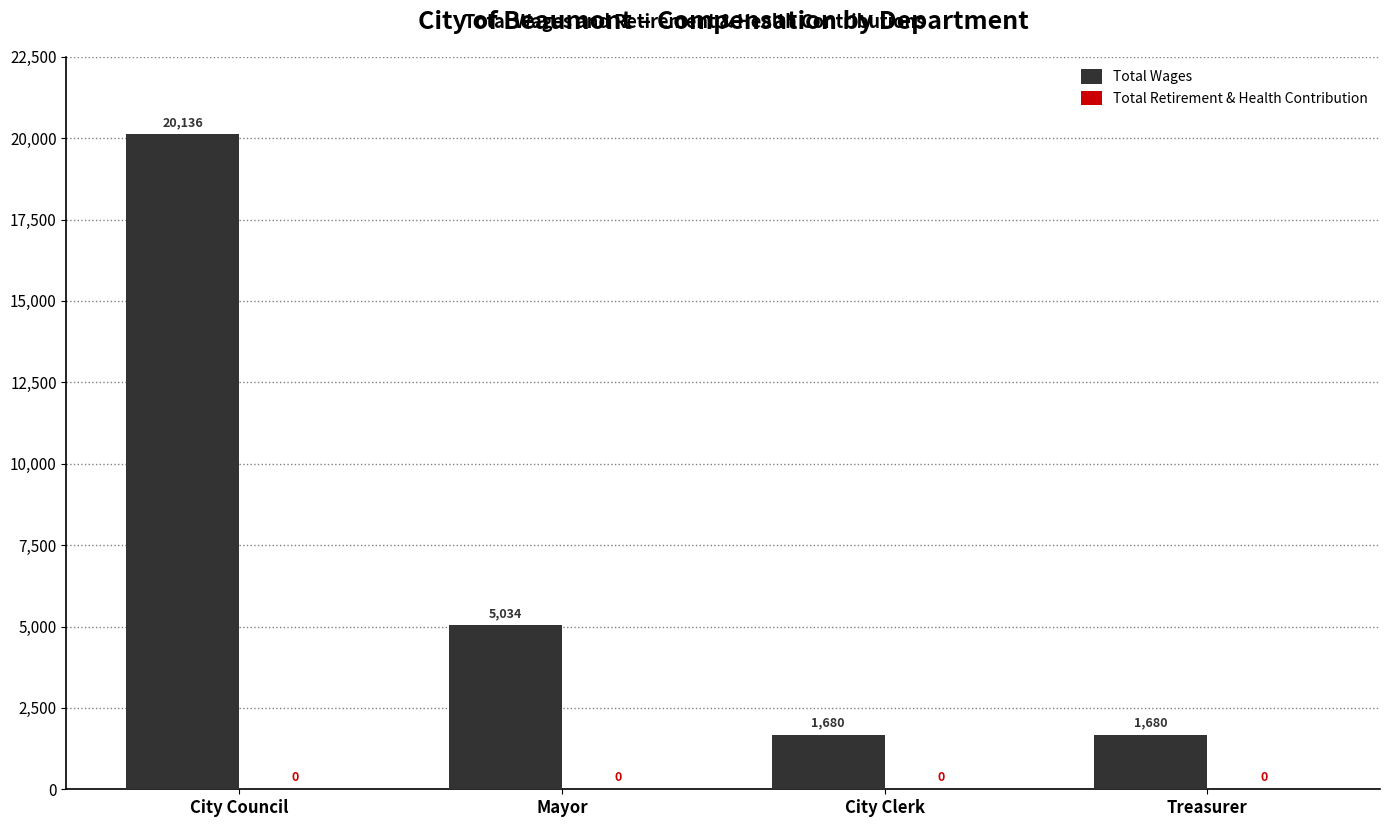

What value does the data have at City Council, to the nearest 50?

20150